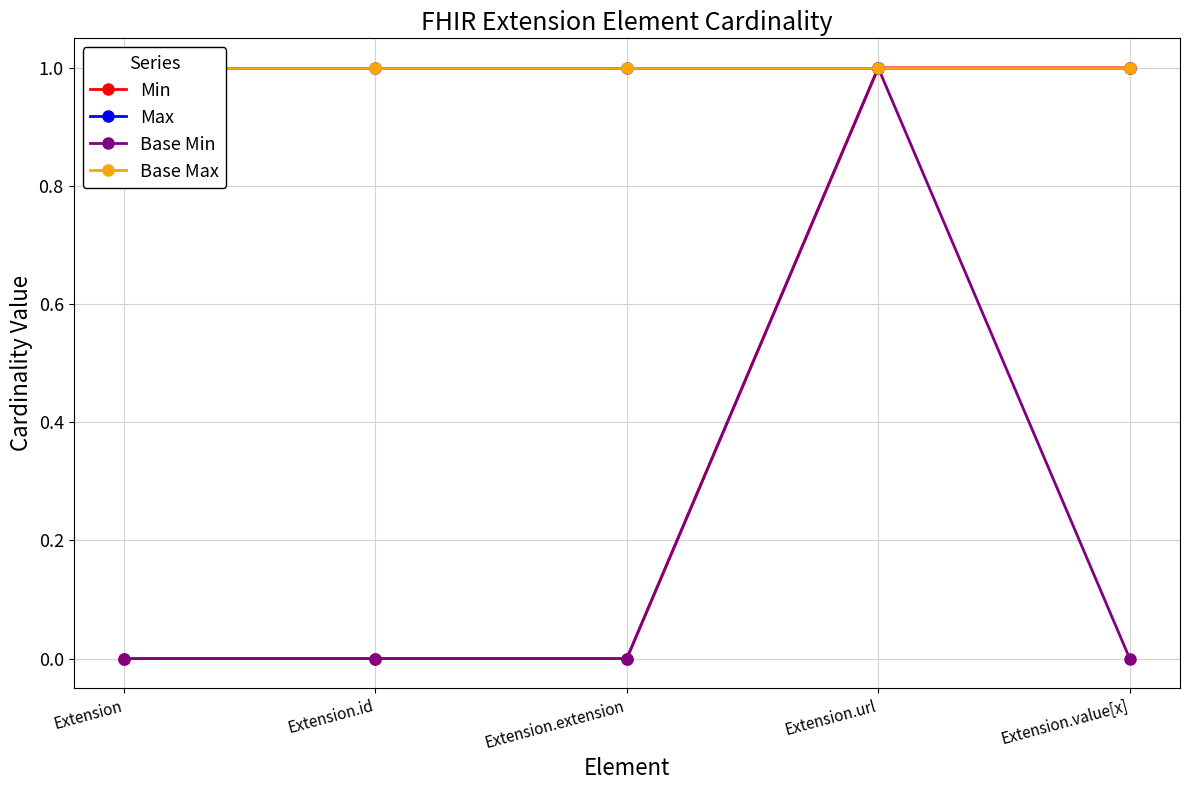

Reading right to left, transcribe all the data shown in this chart.

Min: Extension.value[x]=1	Extension.url=1	Extension.extension=0	Extension.id=0	Extension=0
Max: Extension.value[x]=1	Extension.url=1	Extension.extension=1	Extension.id=1	Extension=1
Base Min: Extension.value[x]=0	Extension.url=1	Extension.extension=0	Extension.id=0	Extension=0
Base Max: Extension.value[x]=1	Extension.url=1	Extension.extension=1	Extension.id=1	Extension=1